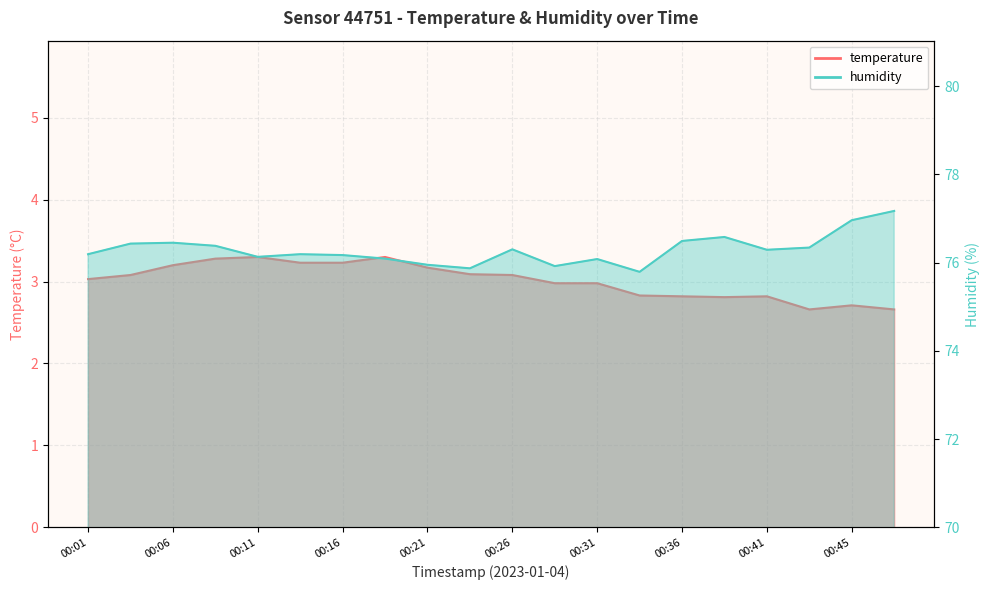

At which label does humidity reach its minimum?

00:33